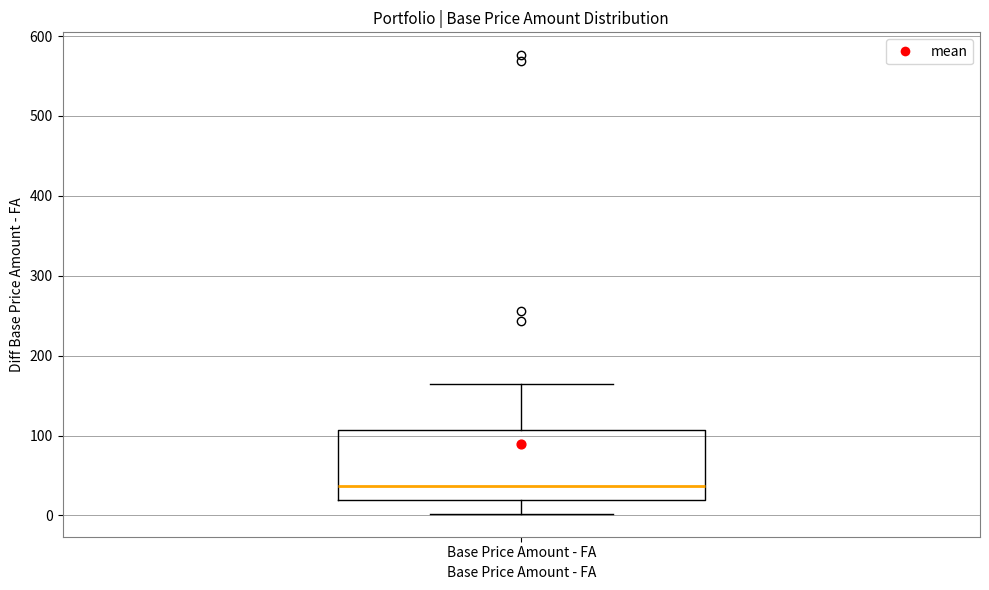

Where does the median line of the box for Base Price Amount - FA sit on the y-axis? The values are not printed on the chart, so give them approximately, as read against the axis.

40